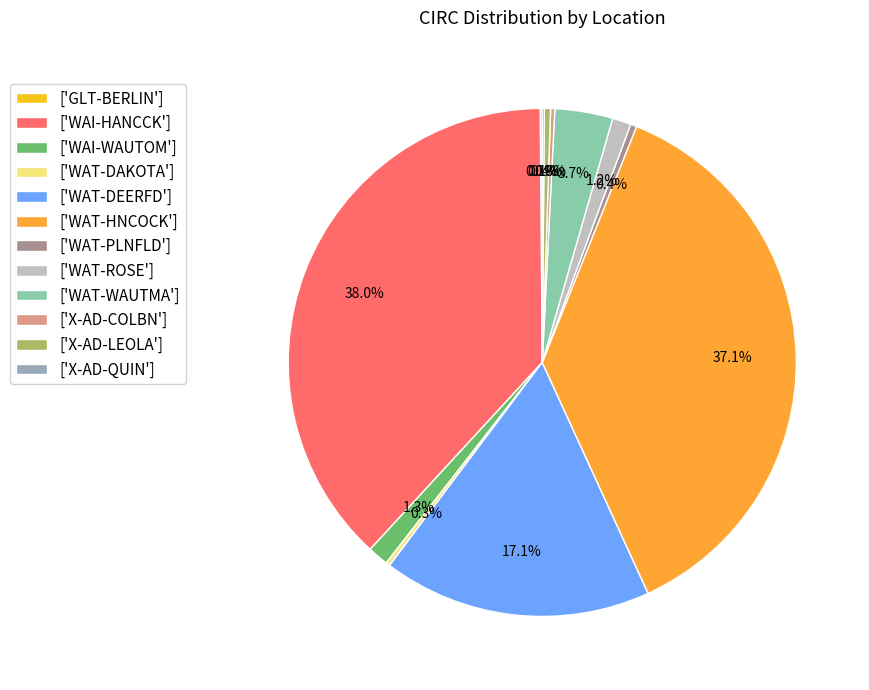

Approximately how many times larger is the value at ['WAT-WAUTMA'] compared to ['WAT-ROSE']?

3.1